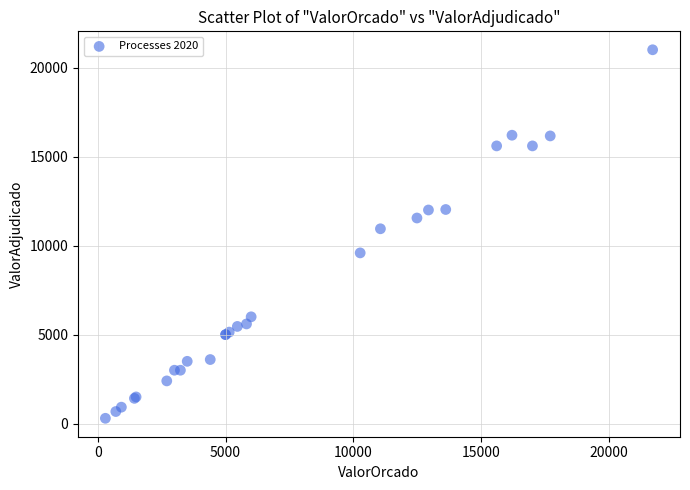

What Y value in the scatter plot is closest to 10650?

10945.0